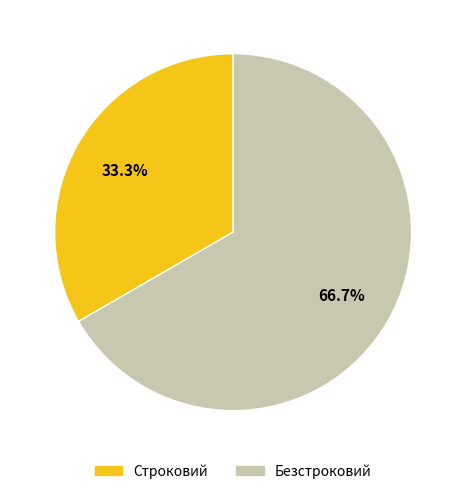

Approximately how many times larger is the value at Безстроковий compared to Строковий?

2.0